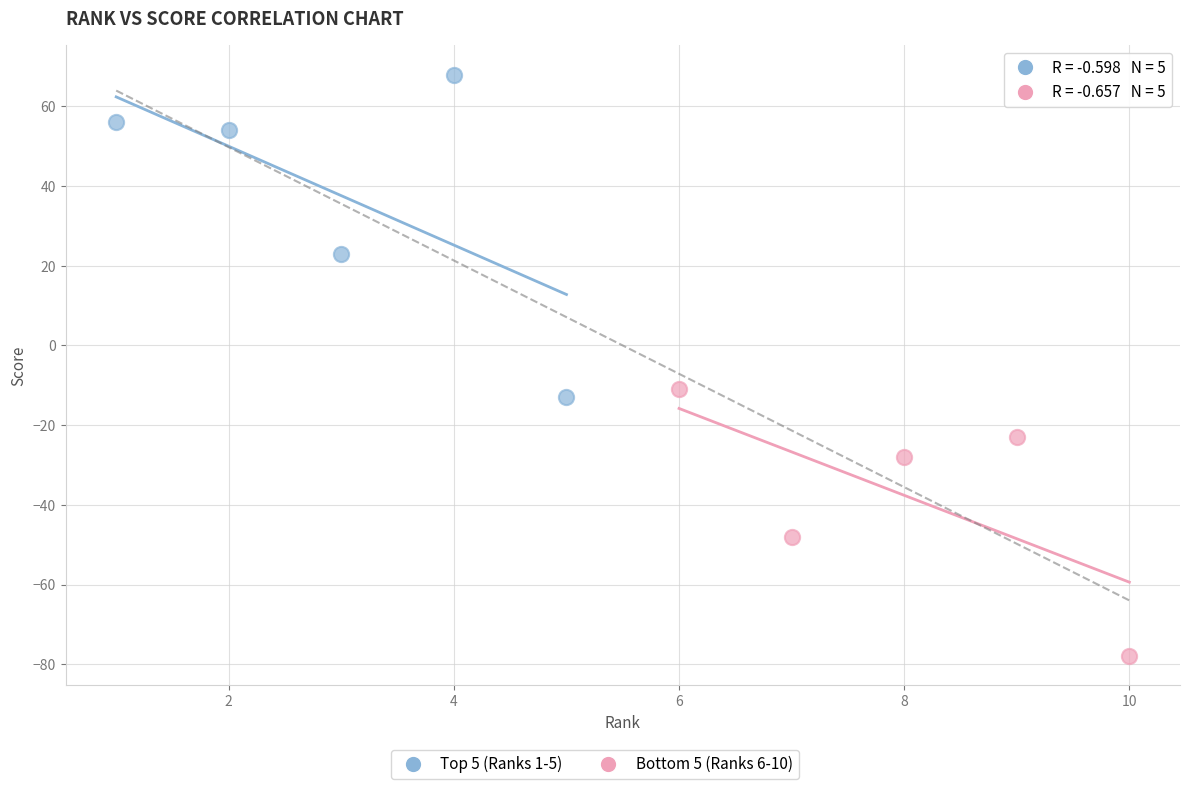

Which series contains the lowest Y value?

Bottom 5 (Ranks 6-10)